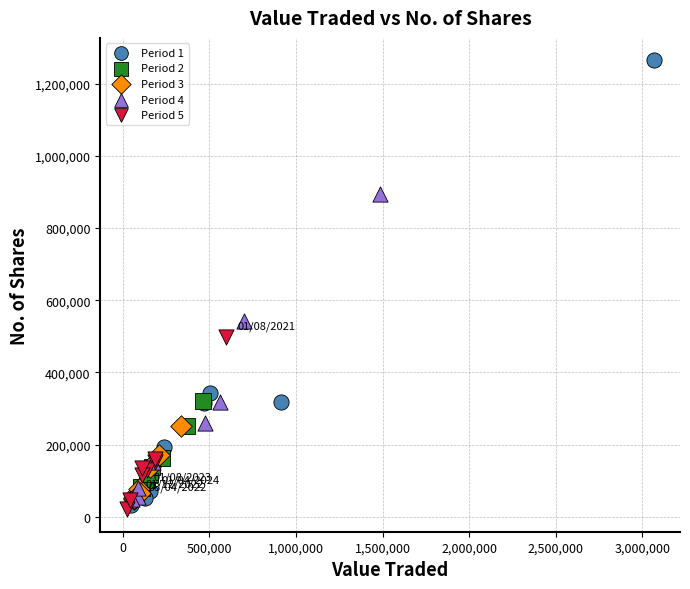

Which series contains the lowest Y value?

Period 5